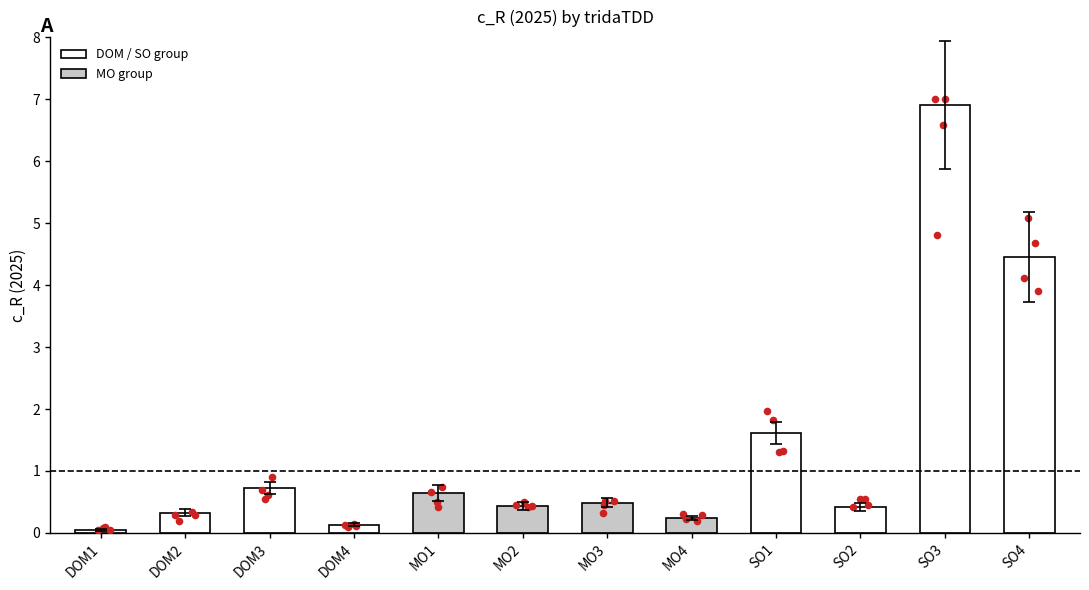

Which has a higher value, SO2 or MO1?

MO1